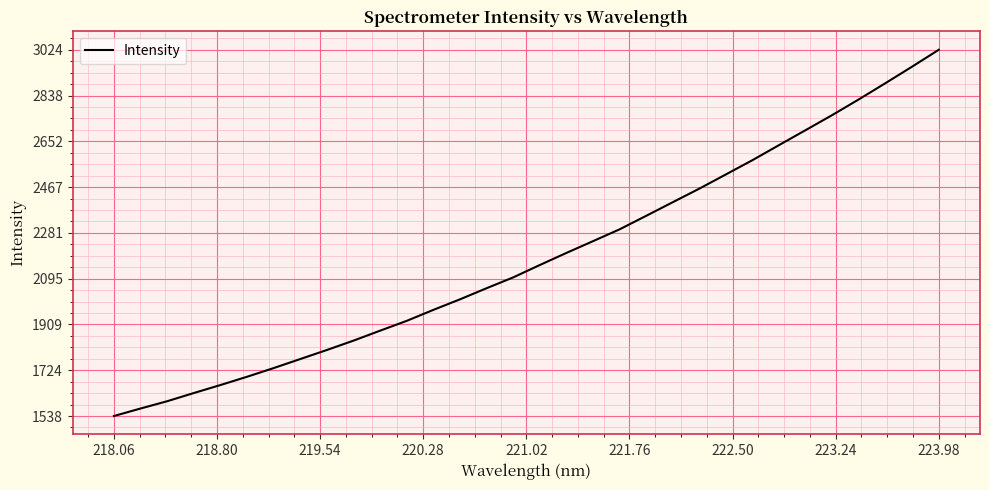

What is the difference between the maximum and minimum values?

1486.1